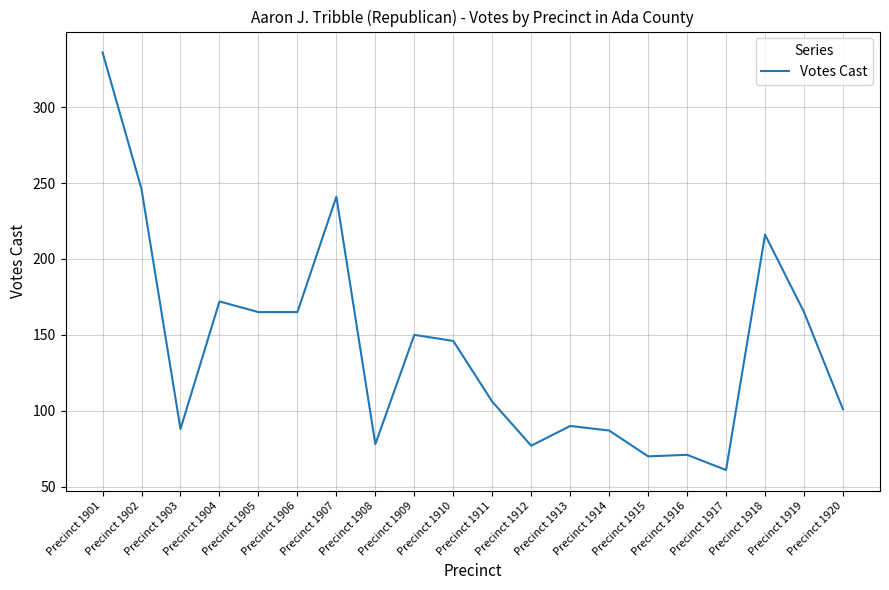

What is the greatest value displayed?

336